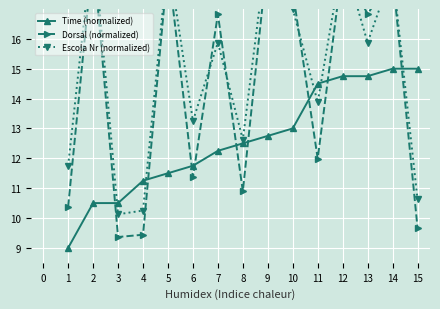

The Time (normalized) series shows 11.2 at 4. True or false?

True